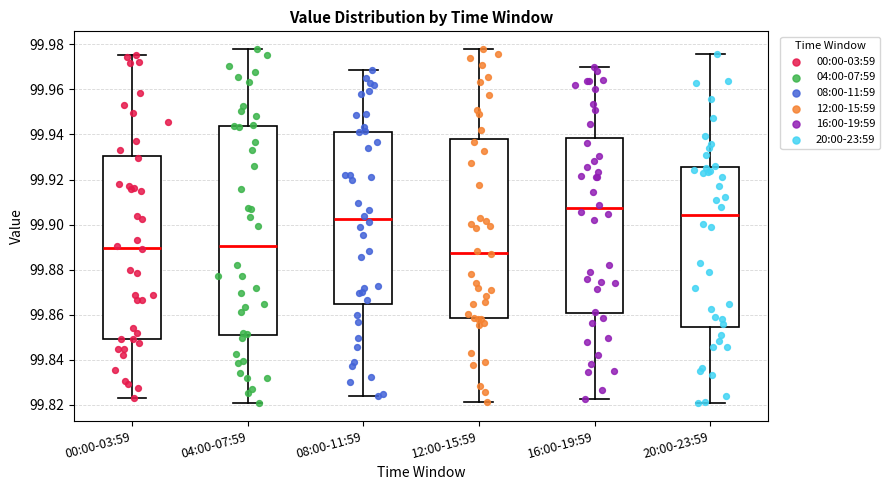

Which box's median line is the lowest?

12:00-15:59